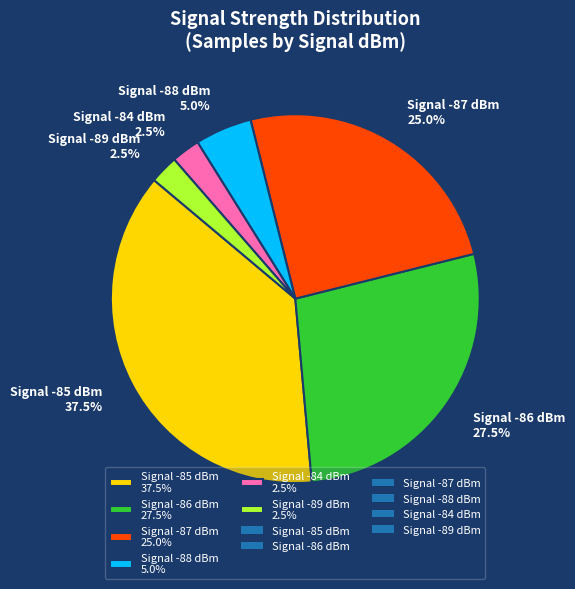

Between Signal -89 dBm 2.5% and Signal -87 dBm 25.0%, which is larger?

Signal -87 dBm 25.0%